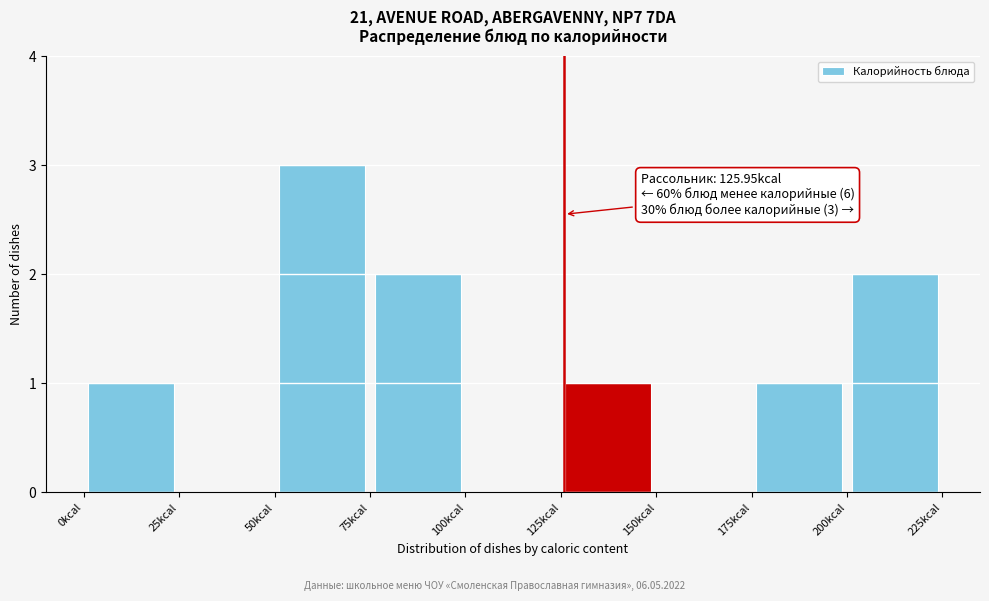

Over which range of the x-axis is the bar tallest?

50 to 75